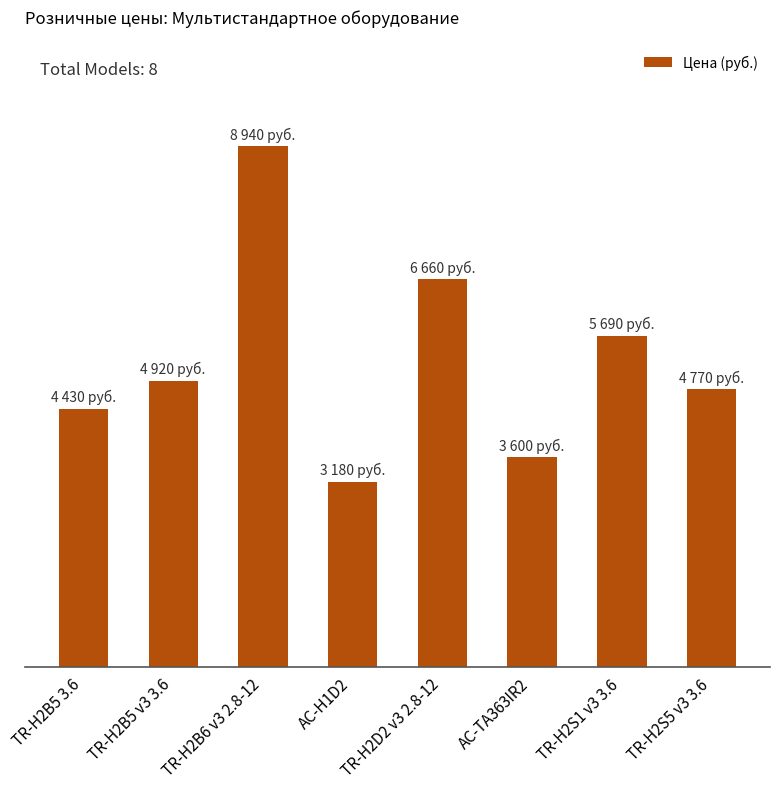

Reading right to left, extract all data points from this chart.

4770	5690	3600	6660	3180	8940	4920	4430